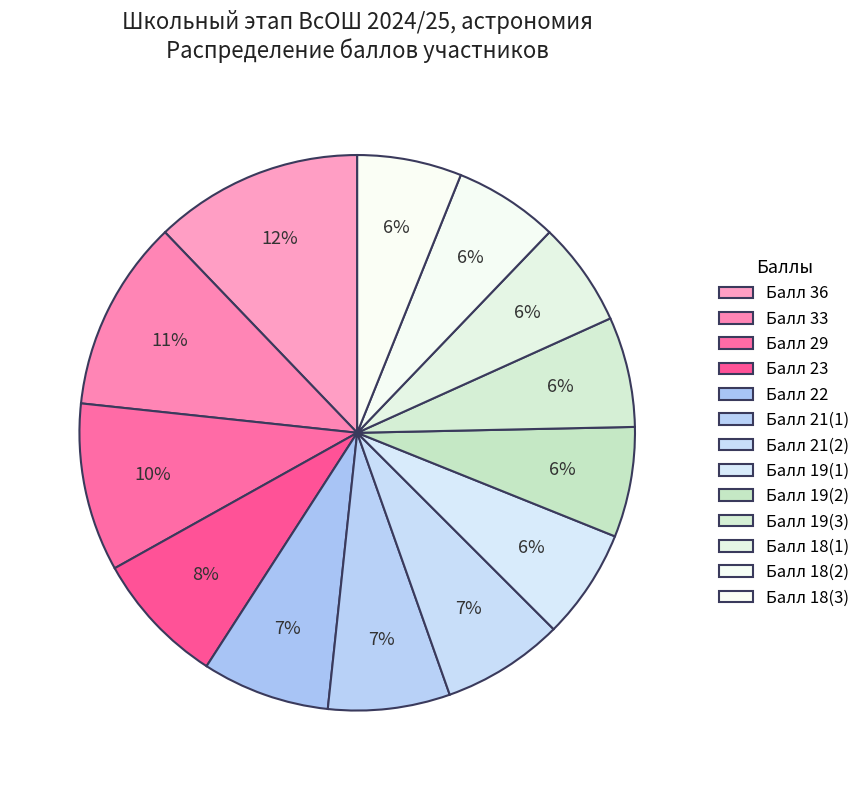

To the nearest percent, what is the average slice percentage?

8%